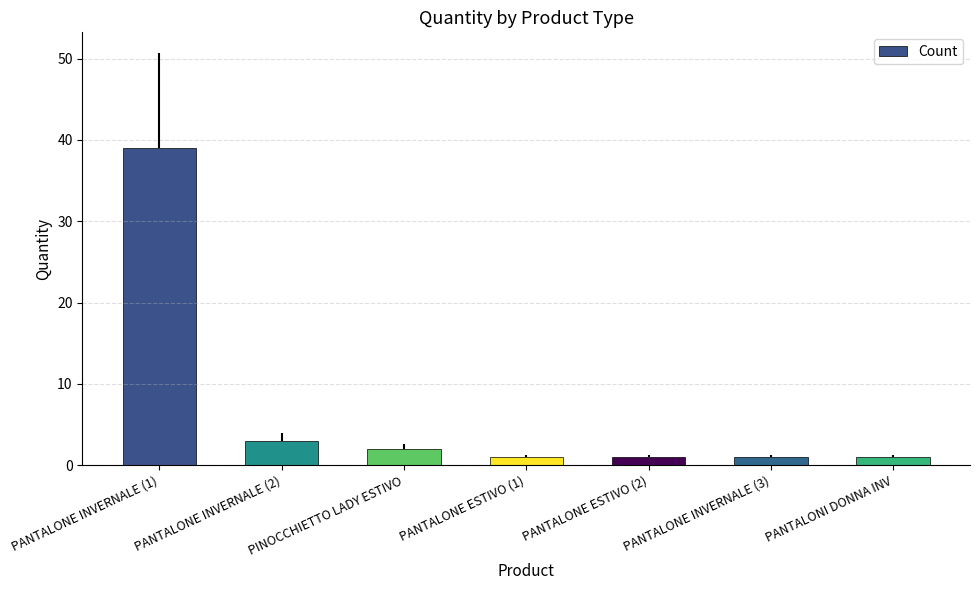

At which category does the chart reach its peak across all series?

PANTALONE INVERNALE (1)